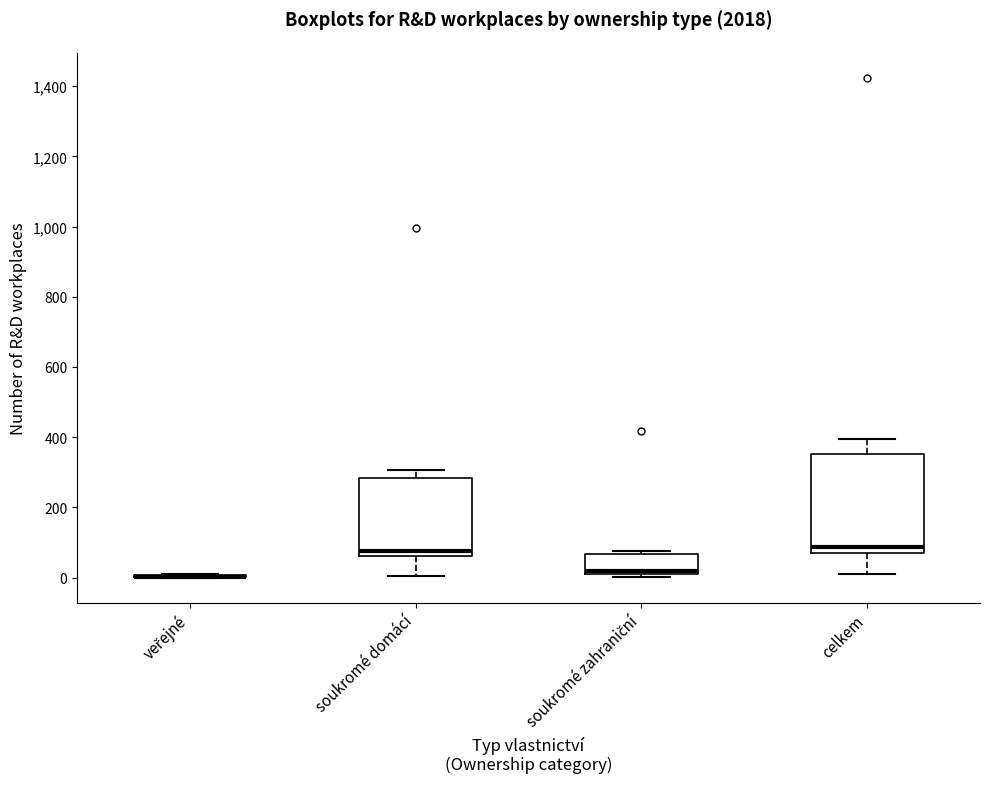

Comparing the boxes themselves (not the whiskers), which one is the tallest?

celkem